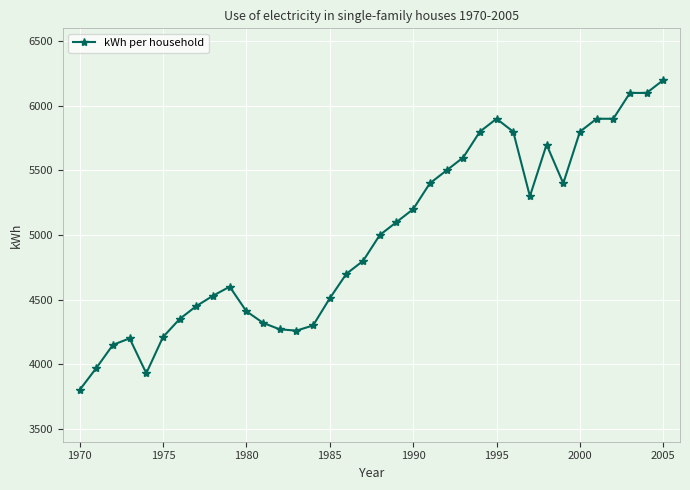

What is the sum of all values?

179460